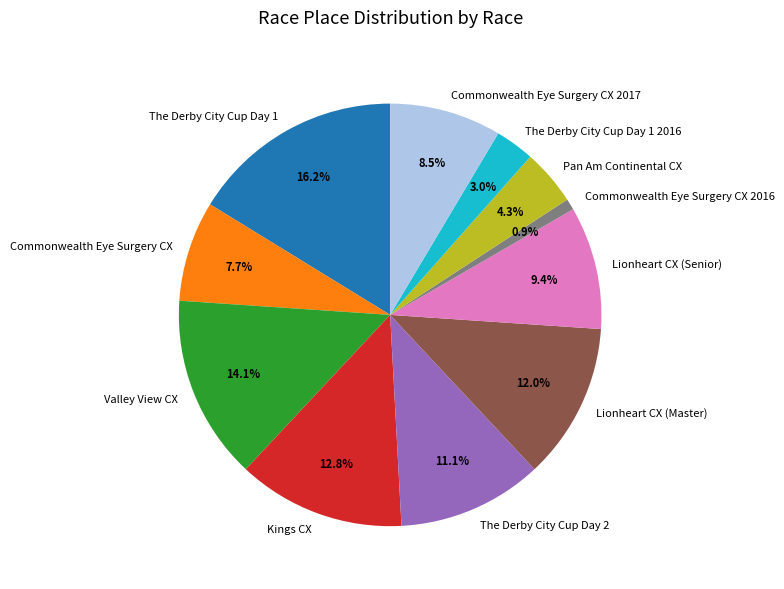

What is the total percentage of Lionheart CX (Master) and Commonwealth Eye Surgery CX?

19.7%